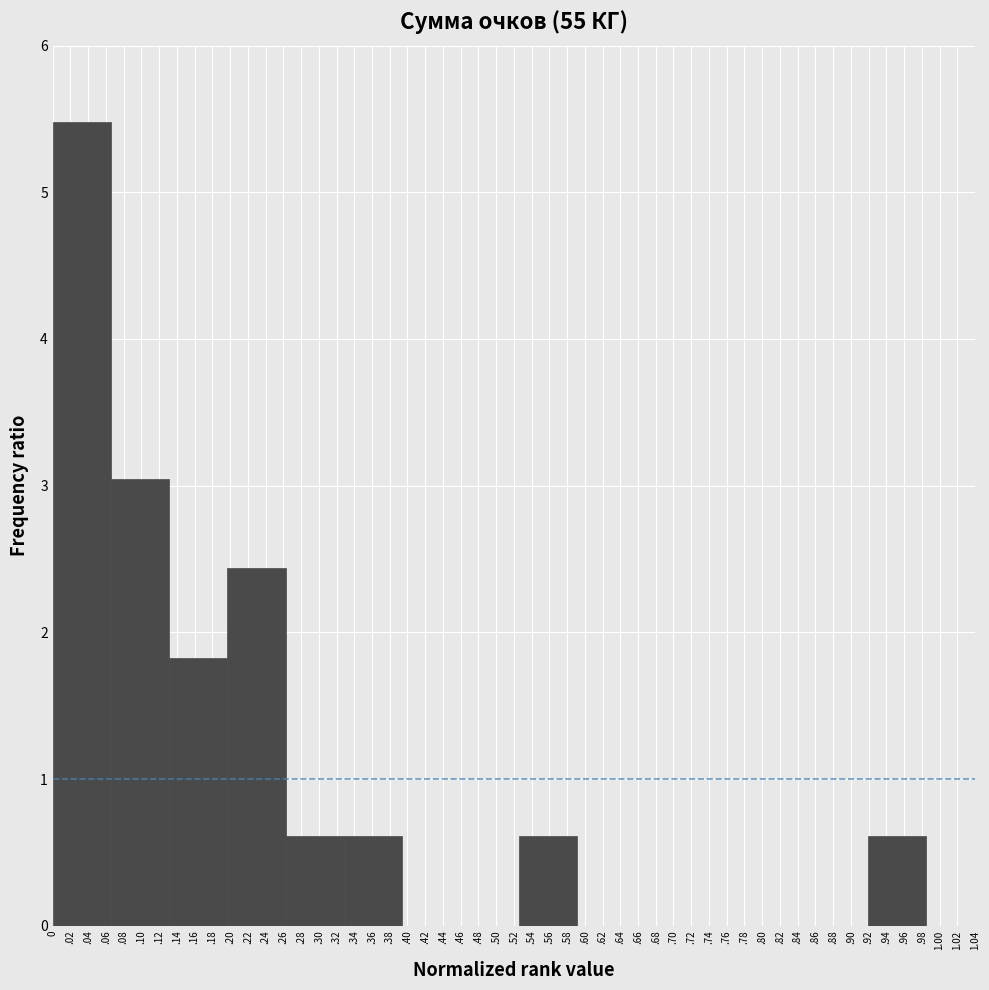

Reading left to right, what are all the values shown in this chart?

.04=5.5	.10=3.0	.16=1.8	.22=2.4	.30=0.6	.36=0.6	.42=0.0	.50=0.0	.56=0.6	.62=0.0	.68=0.0	.76=0.0	.82=0.0	.88=0.0	.96=0.6